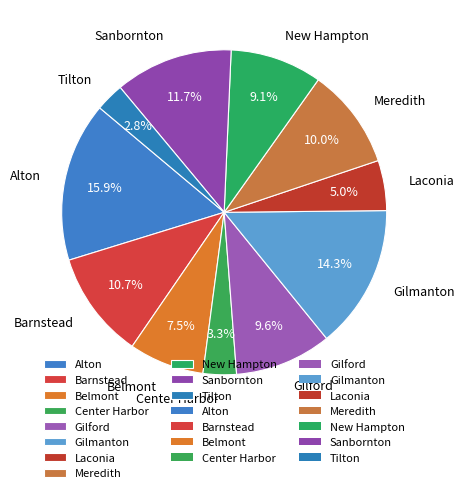

Do Gilmanton and Center Harbor together represent more than half of the pie?

No